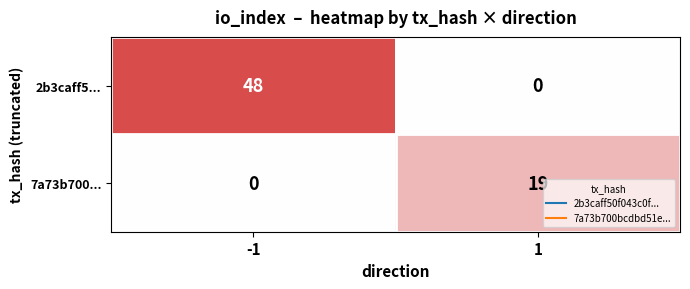

True or false: 2b3caff5... has a value of -21 at 1.

False